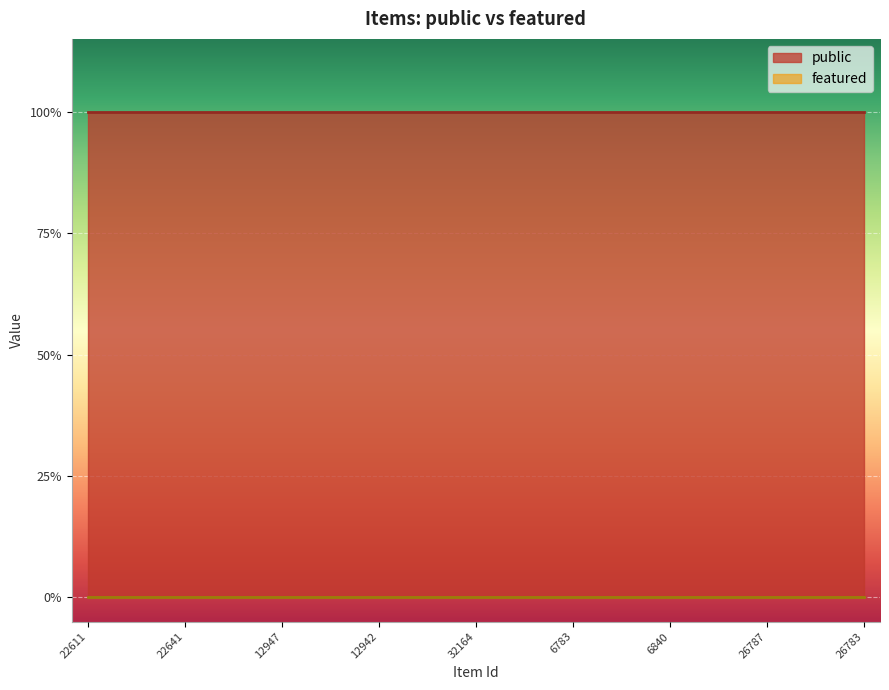

At how many categories does at least one series exceed 0?

25